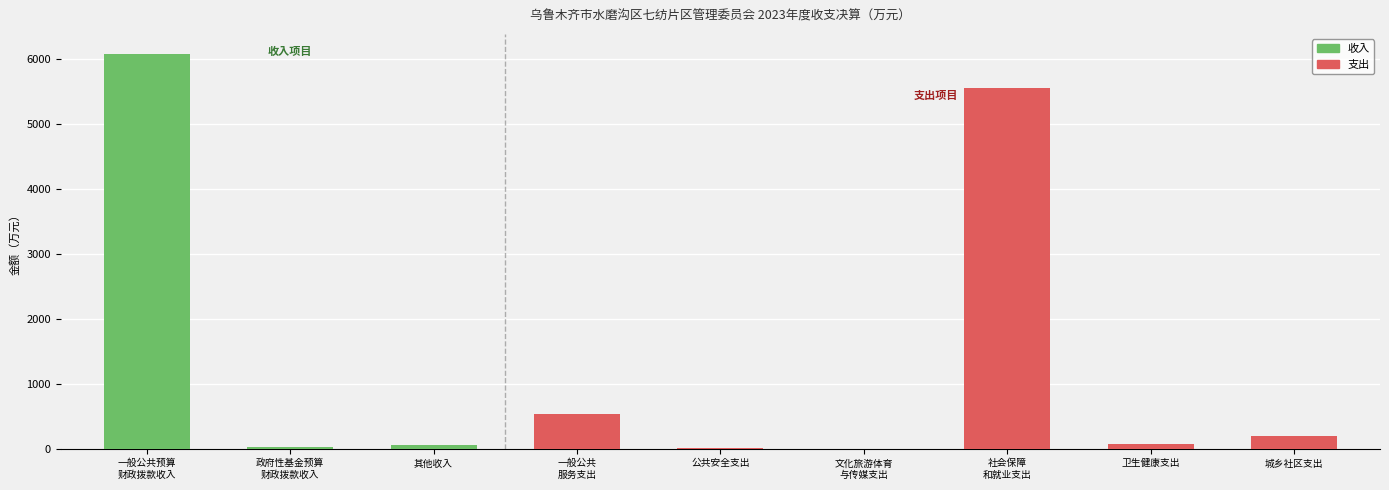

Where is 支出 nearest to the value 2780?

一般公共
服务支出